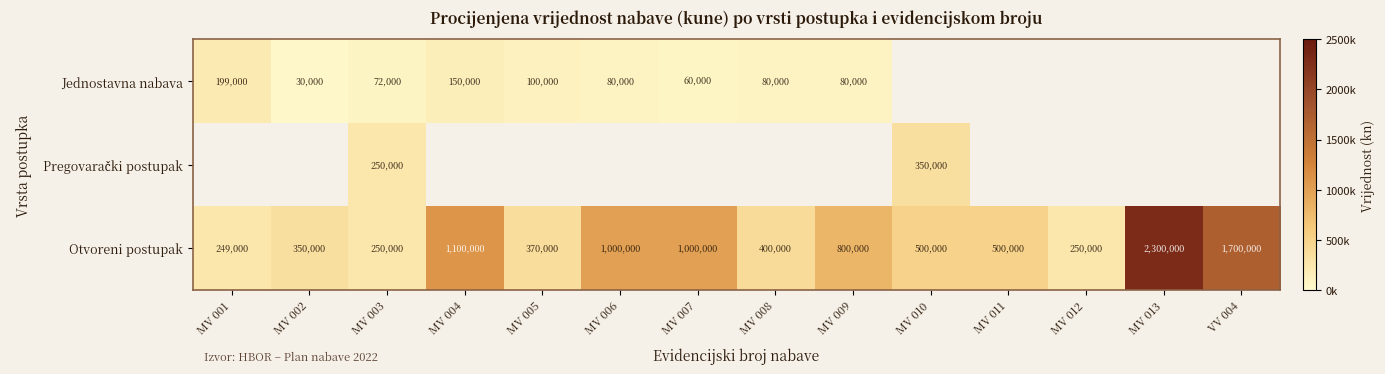

The Otvoreni postupak series shows 249000 at MV 001. True or false?

True